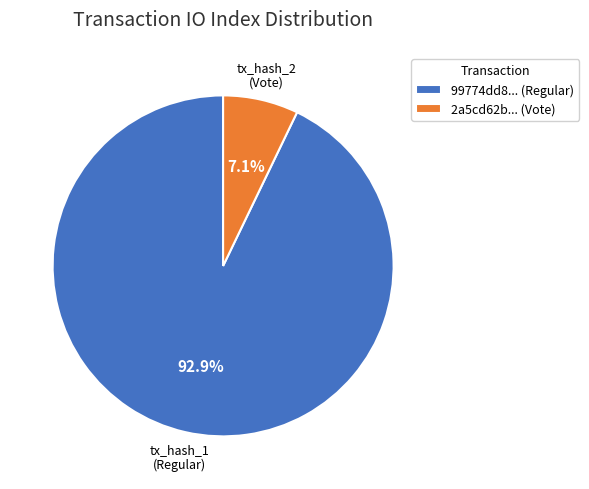

Do 2a5cd62b... (Vote) and 99774dd8... (Regular) together represent more than half of the pie?

Yes